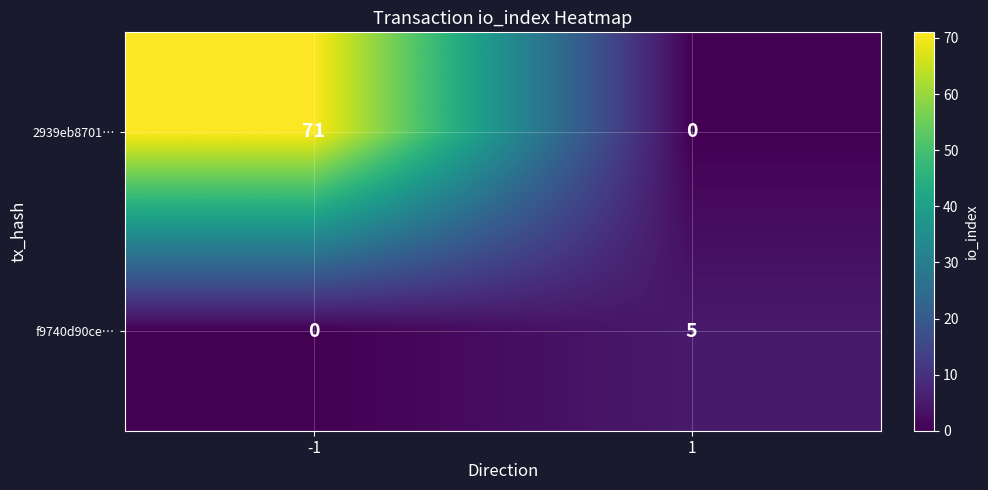

What is the maximum value for 2939eb8701…?

71